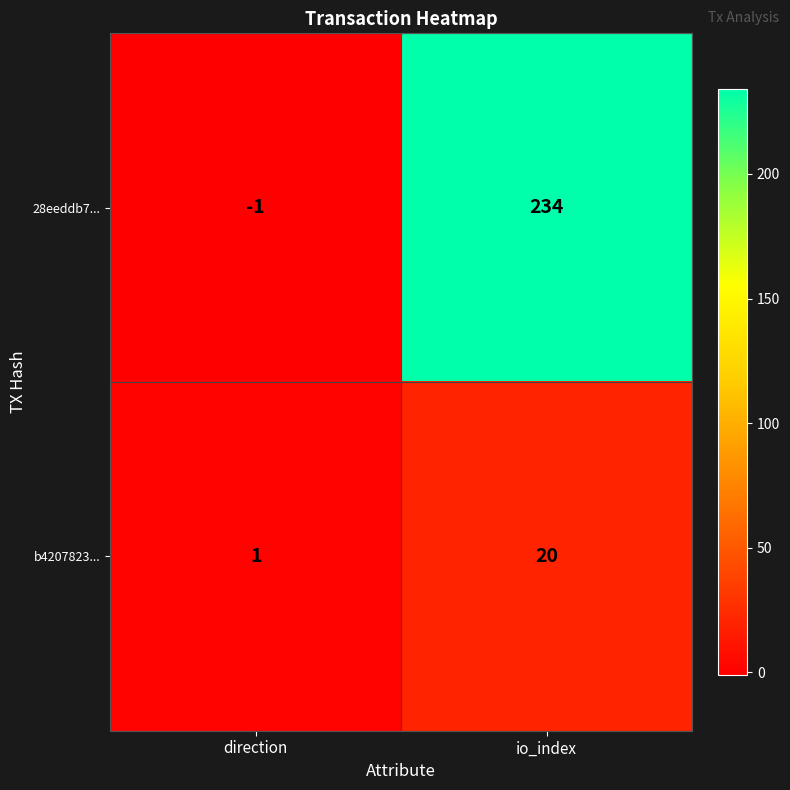

How many distinct data groups are displayed?

2